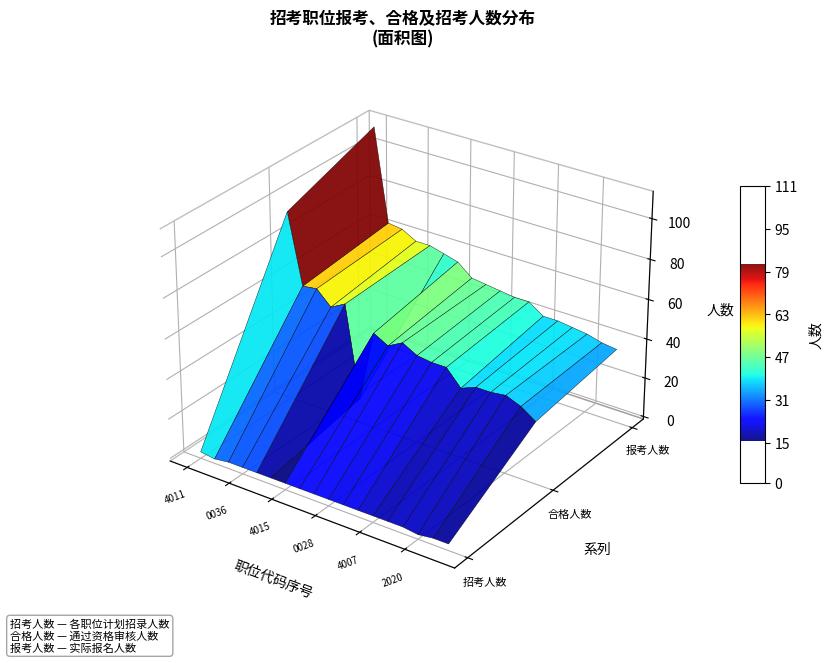

Reading right to left, list all the values displayed in this chart.

报考人数: 36	37	39	40	41	41	46	46	47	48	49	55	57	59	59	63	64	111
合格人数: 30	35	38	37	37	34	42	42	43	47	43	47	11	57	53	60	59	94
招考人数: 2	2	1	2	2	2	2	2	2	2	2	2	2	2	2	2	1	2